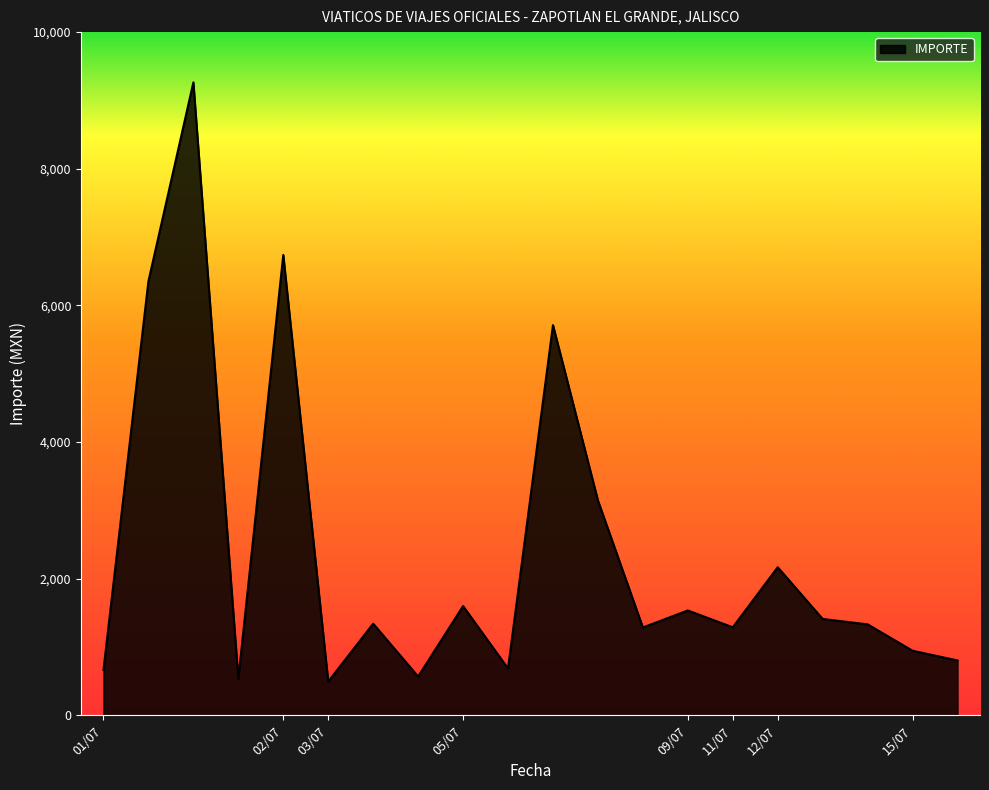

What is the maximum value shown in the chart?

9264.5